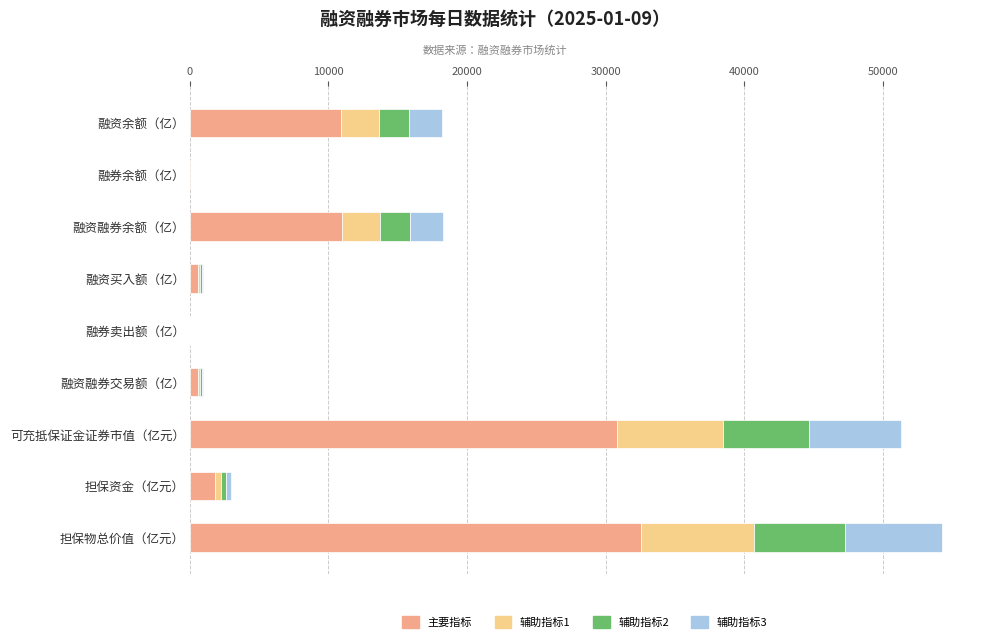

At which label does 主要指标 reach its peak?

担保物总价值（亿元）